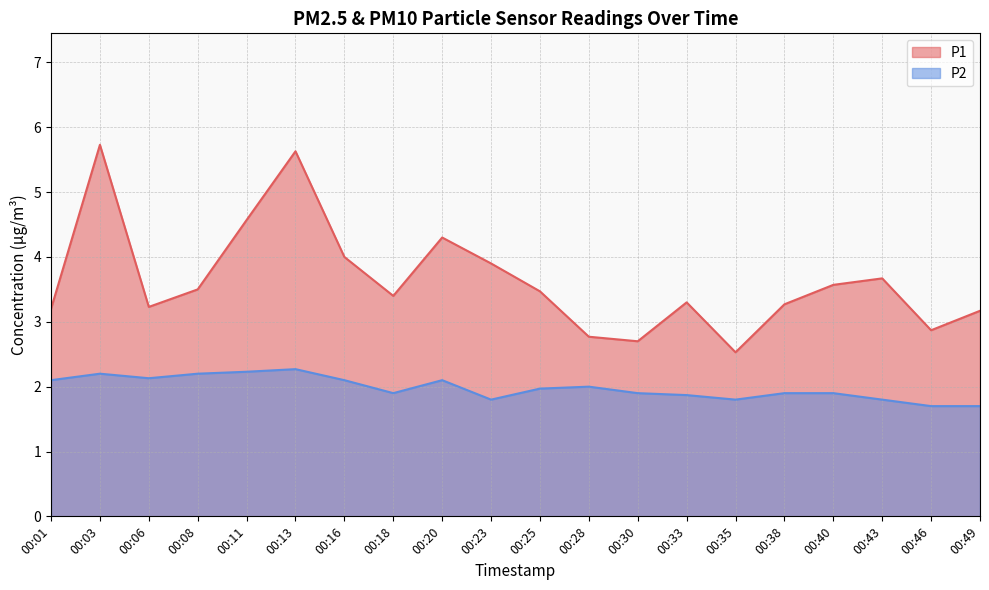

What is the value of the P1 point at the 3rd from the left?

3.2